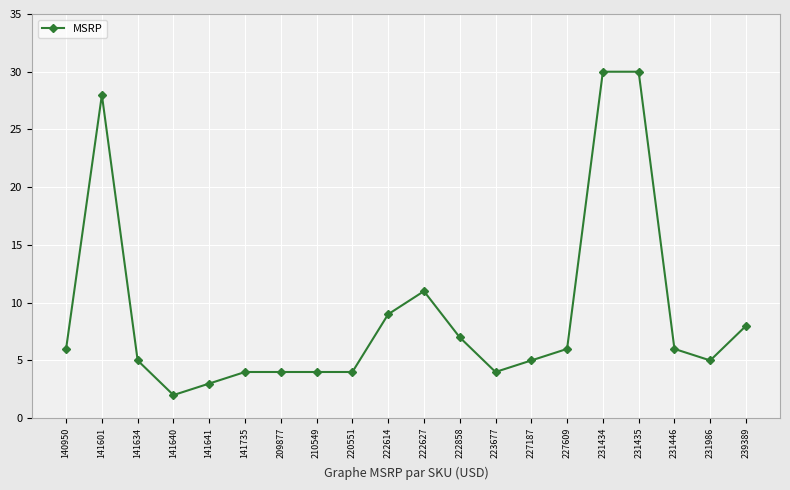

Where is the first local maximum?

141601